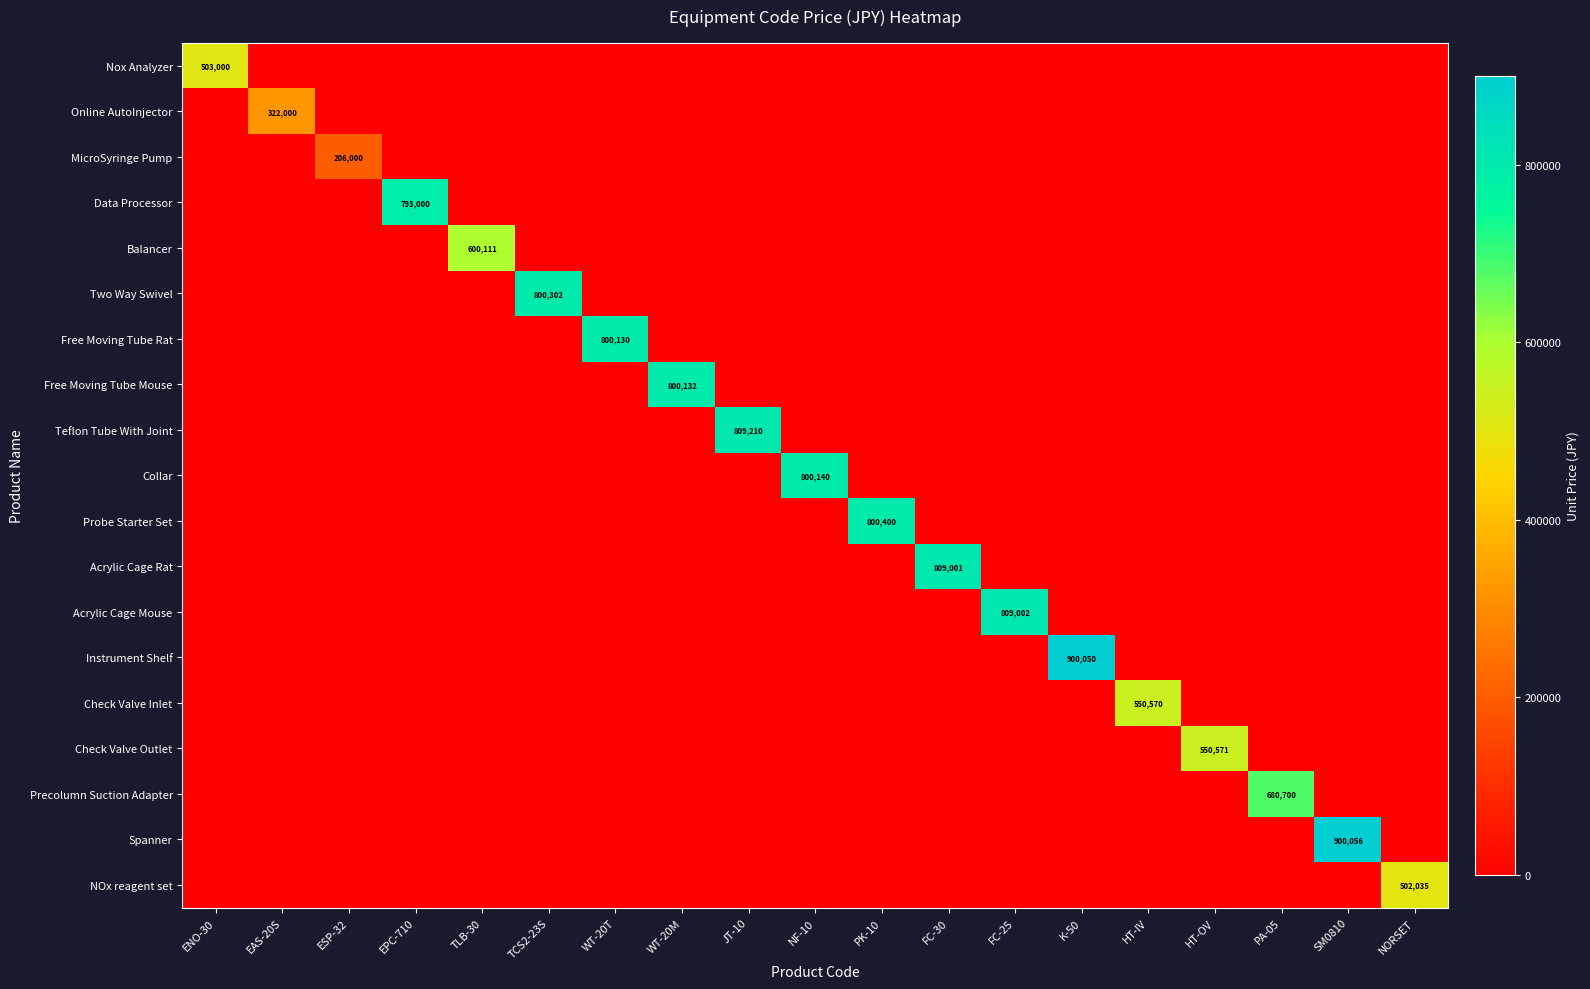

True or false: Free Moving Tube Mouse has a value of 217291 at WT-20M.

False